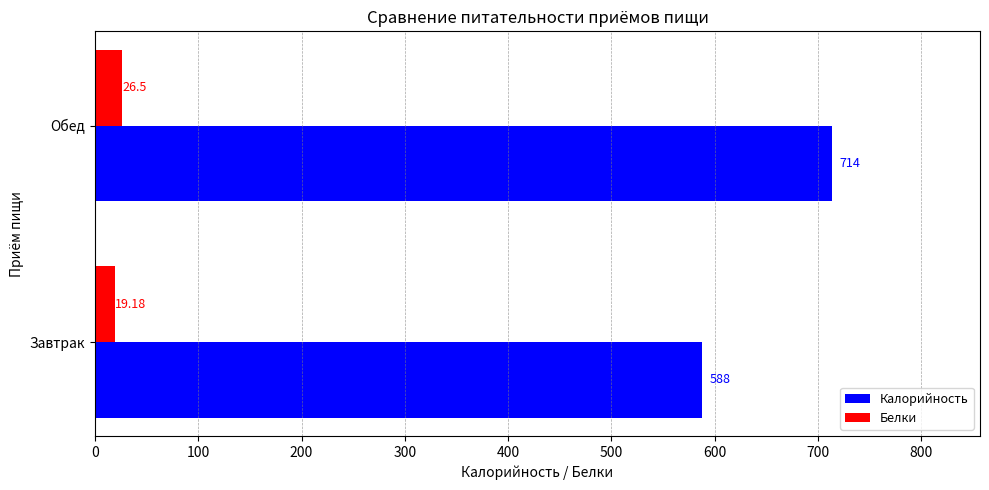

What is the average value of the Калорийность series?

651.0